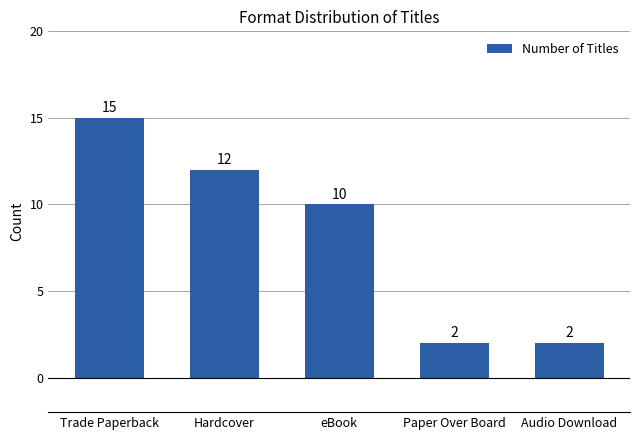

Which has a higher value, eBook or Trade Paperback?

Trade Paperback